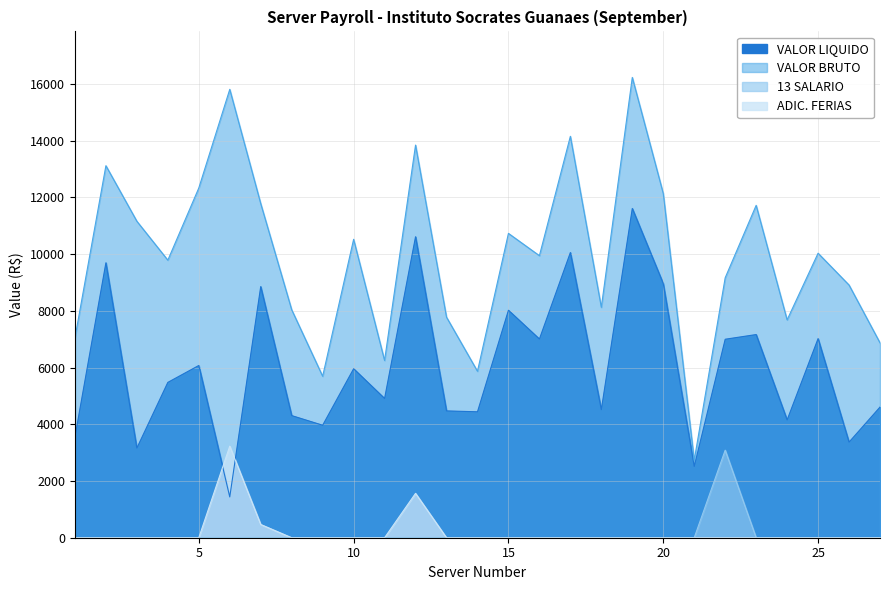

At 15, list the series in order from smallest to largest.

13 SALARIO, ADIC. FERIAS, VALOR LIQUIDO, VALOR BRUTO